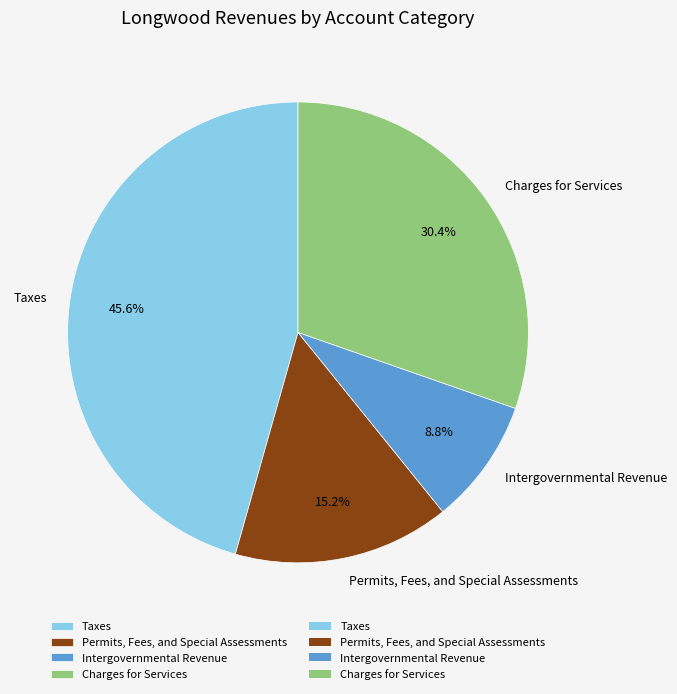

Count the number of slices in the pie.

4